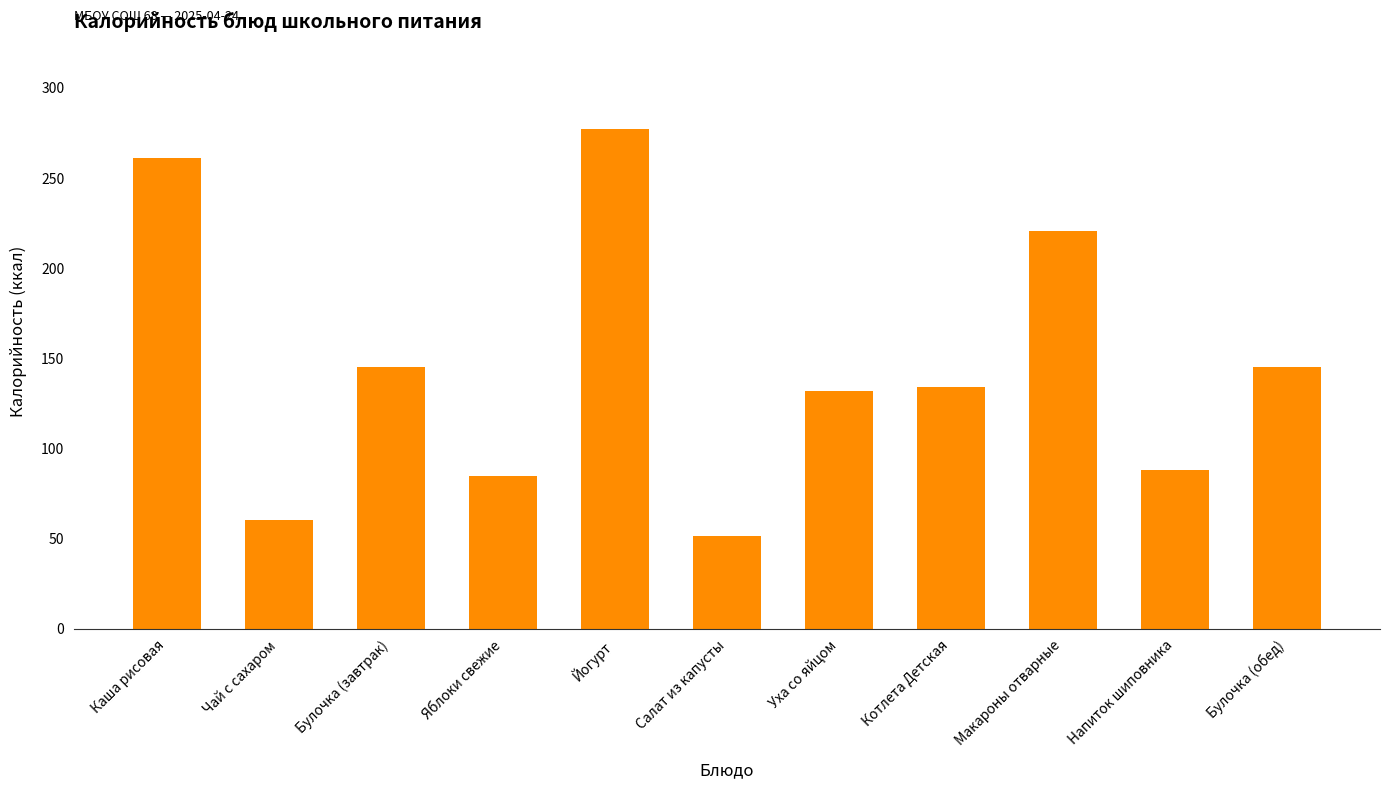

The chart shows a value of 134.0 at Котлета Детская. True or false?

True